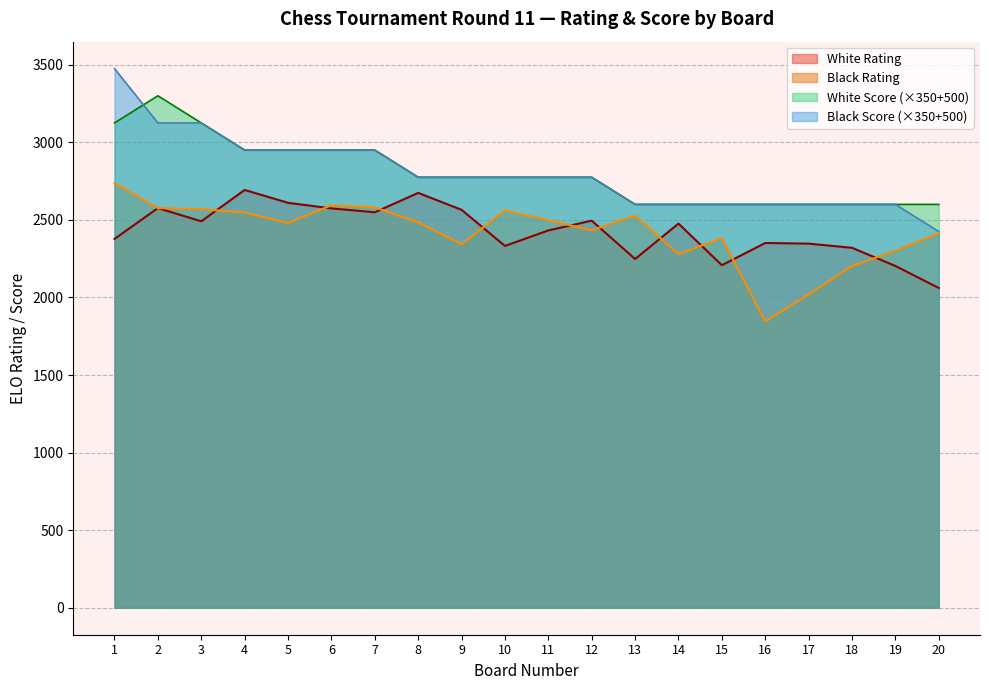

List the labels in order of White Rating value, largest first.

4, 8, 5, 2, 6, 9, 7, 12, 3, 14, 11, 1, 16, 17, 10, 18, 13, 15, 19, 20